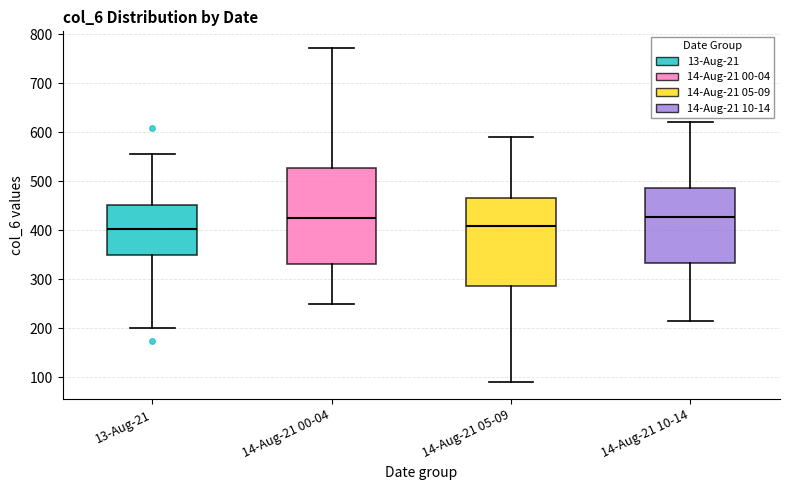

Which box is the tallest, from its lower edge to its upper edge?

14-Aug-21 00-04